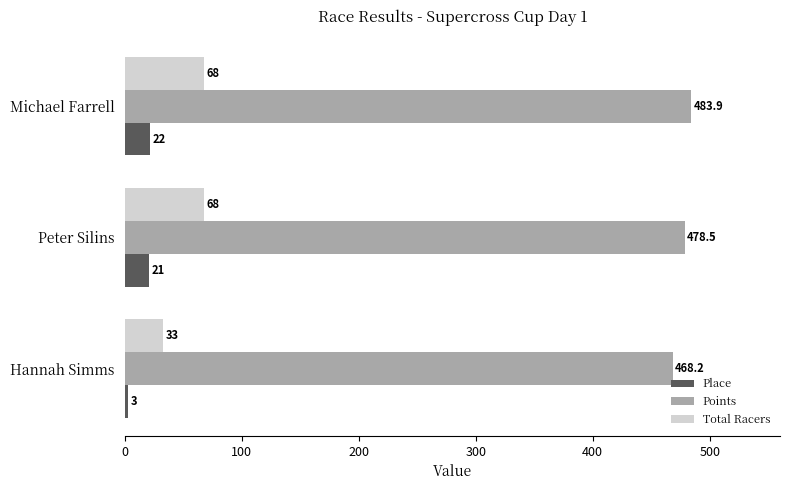

Which series has the widest spread of values?

Total Racers